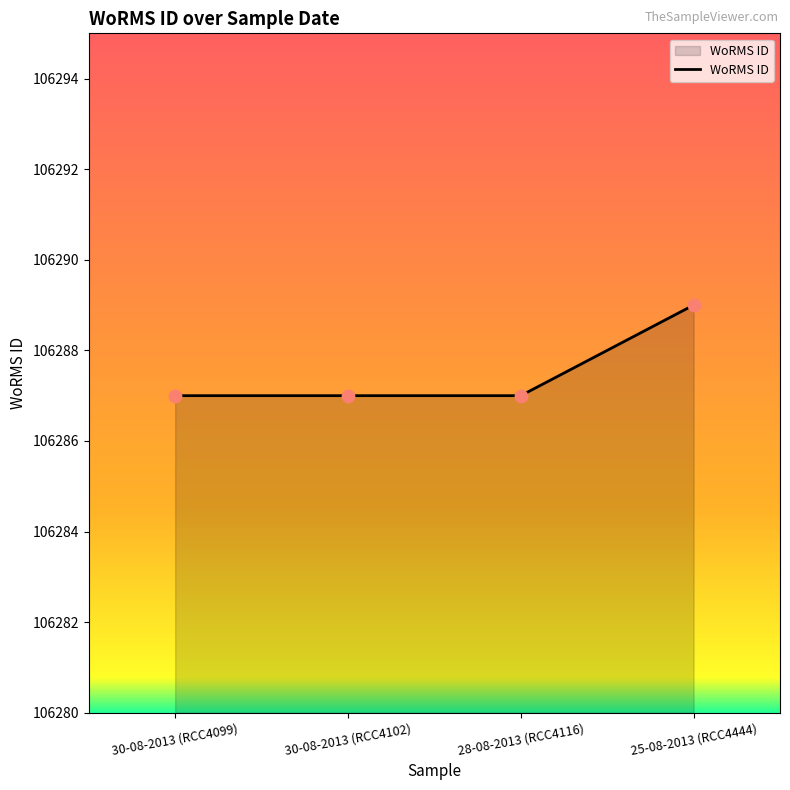

What is the ratio of the value at 25-08-2013 (RCC4444) to the value at 28-08-2013 (RCC4116)?

1.0